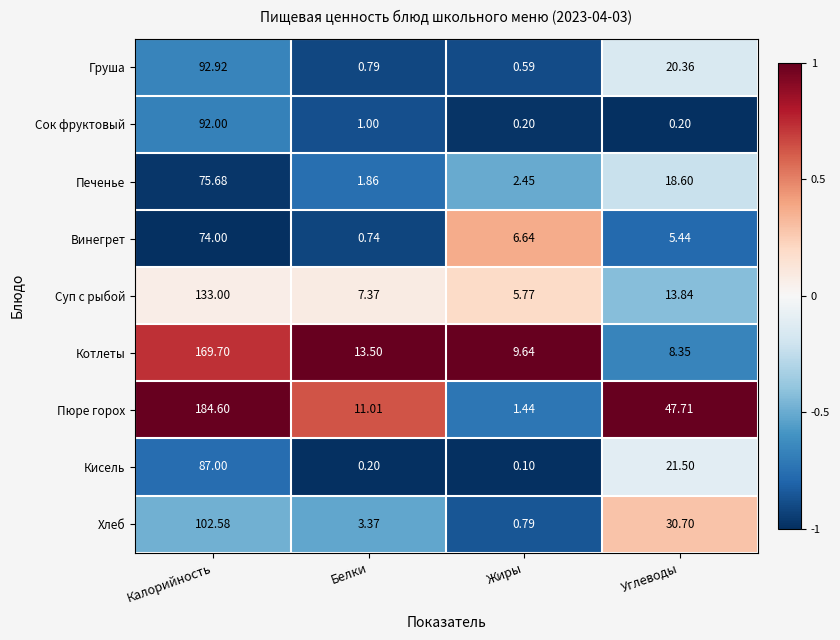

At which label does Груша first exceed 20?

Калорийность